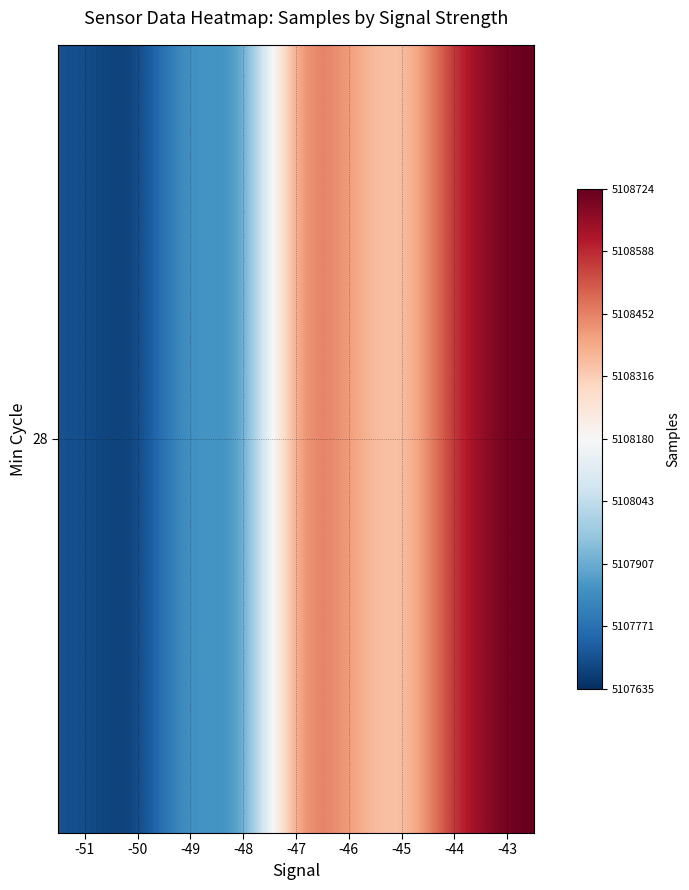

At which label is the value closest to 5108179?

-45